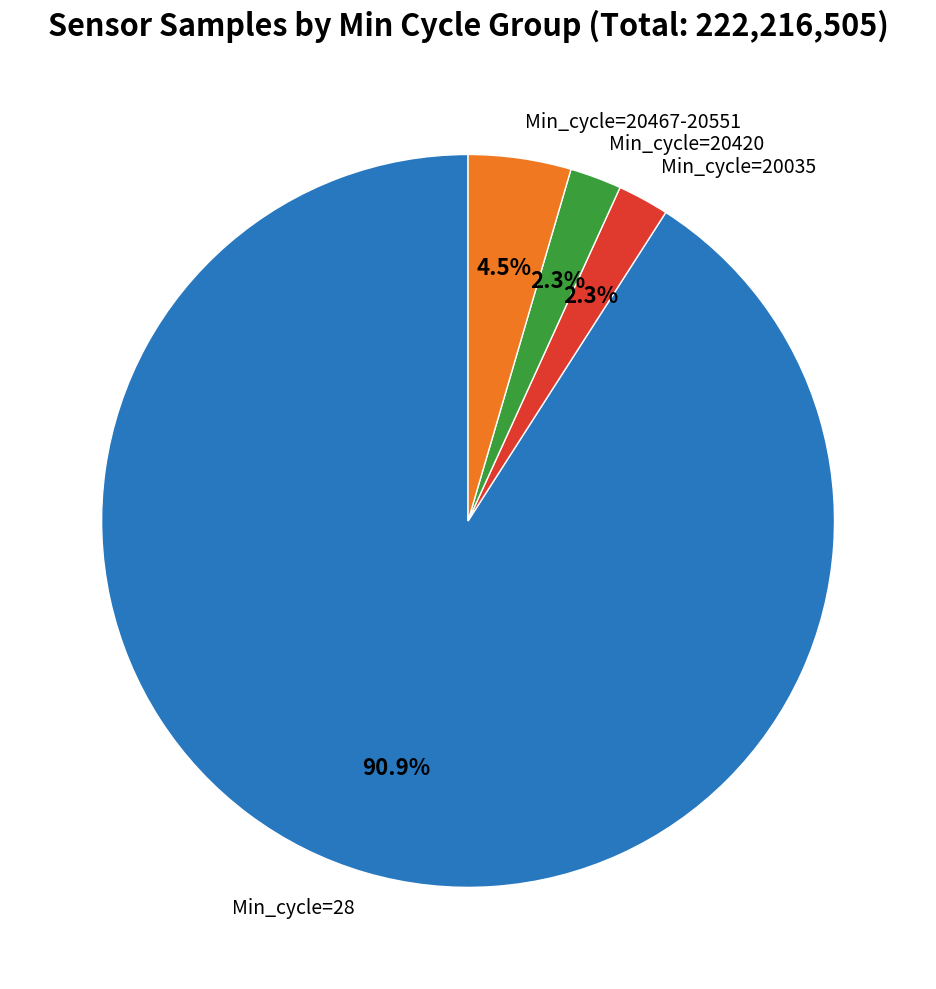

What is the largest slice in the pie chart?

Min_cycle=28